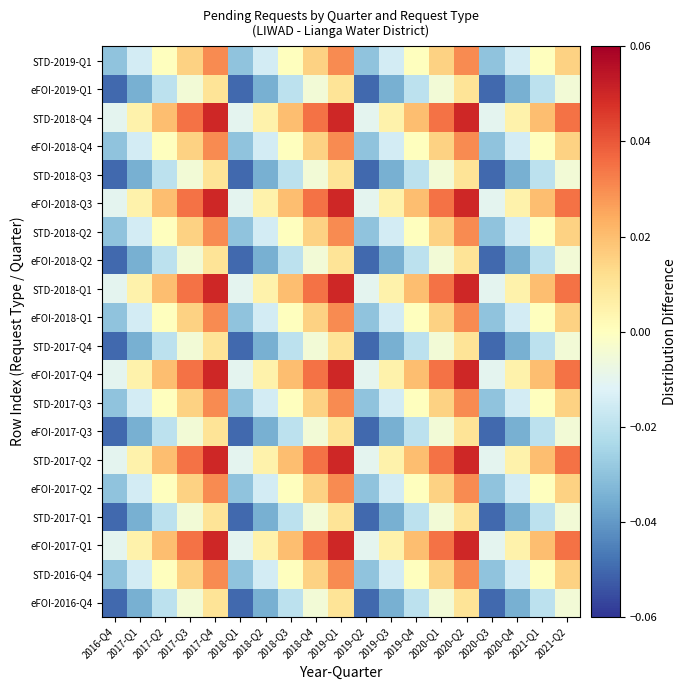

At 2017-Q4, list the series in order from largest to smallest.

eFOI-2017-Q1, STD-2017-Q2, eFOI-2017-Q4, STD-2018-Q1, eFOI-2018-Q3, STD-2018-Q4, STD-2016-Q4, eFOI-2017-Q2, STD-2017-Q3, eFOI-2018-Q1, STD-2018-Q2, eFOI-2018-Q4, STD-2019-Q1, eFOI-2016-Q4, STD-2017-Q1, eFOI-2017-Q3, STD-2017-Q4, eFOI-2018-Q2, STD-2018-Q3, eFOI-2019-Q1